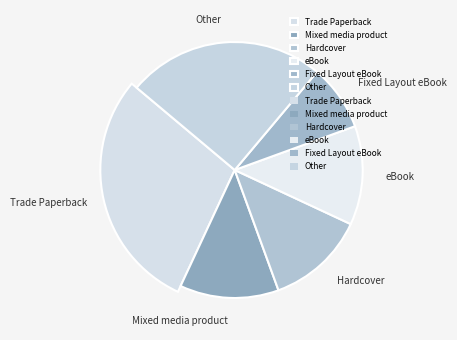

Combined, what portion of the pie is Other and Fixed Layout eBook?

33.3%